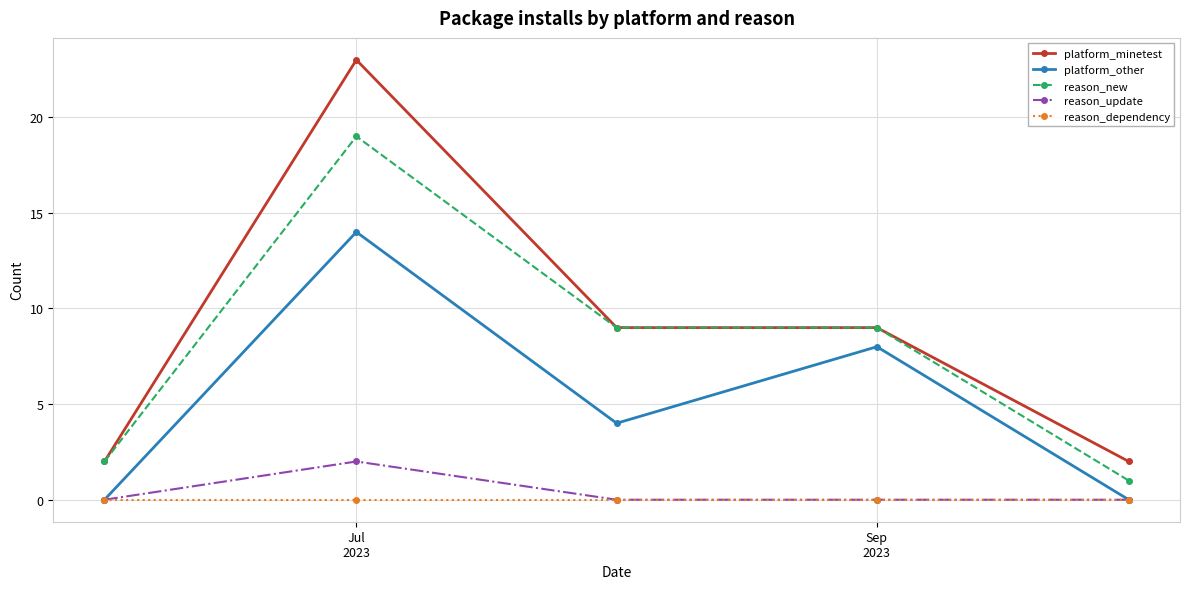

Which series has the widest spread of values?

platform_minetest